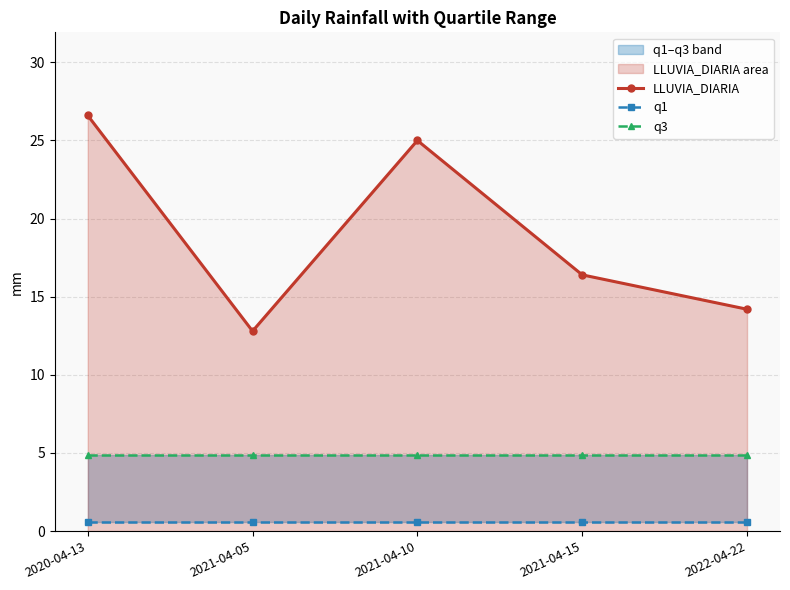

How many lines are shown in the chart?

3